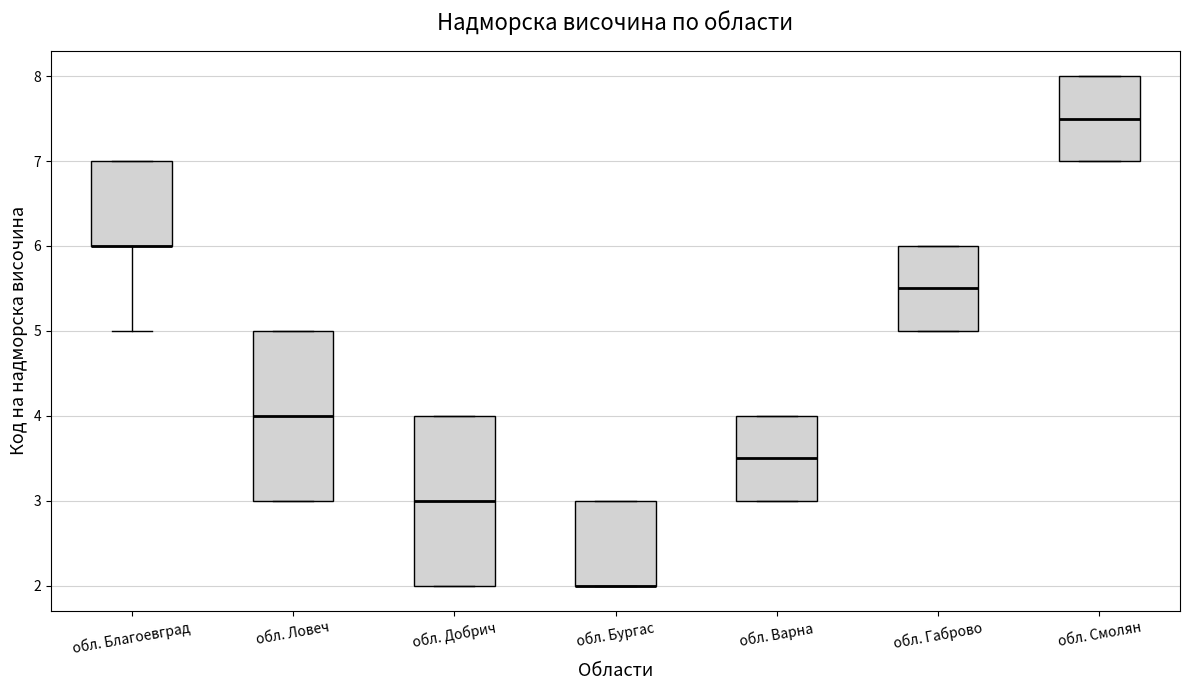

Reading left to right, read every box against the y-axis: the position of its median line, the range the box covers, and the ends of its whiskers. The values are not printed on the chart, so give them approximately, as read against the axis.

обл. Благоевград: median 6.0 (drawn on the box's lower edge), box 6.0 to 7.0, whiskers 5.0 to 7.0
обл. Ловеч: median 4.0, box 3.0 to 5.0, whiskers 3.0 to 5.0
обл. Добрич: median 3.0, box 2.0 to 4.0, whiskers 2.0 to 4.0
обл. Бургас: median 2.0 (drawn on the box's lower edge), box 2.0 to 3.0, whiskers 2.0 to 3.0
обл. Варна: median 3.5, box 3.0 to 4.0, whiskers 3.0 to 4.0
обл. Габрово: median 5.5, box 5.0 to 6.0, whiskers 5.0 to 6.0
обл. Смолян: median 7.5, box 7.0 to 8.0, whiskers 7.0 to 8.0